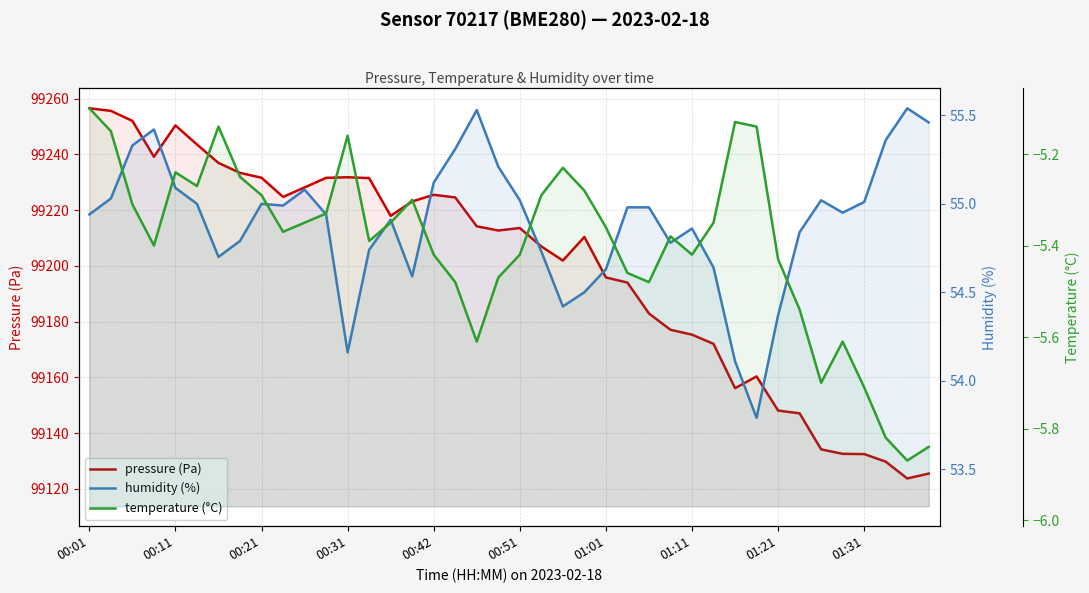

Which series has the widest spread of values?

pressure (Pa)